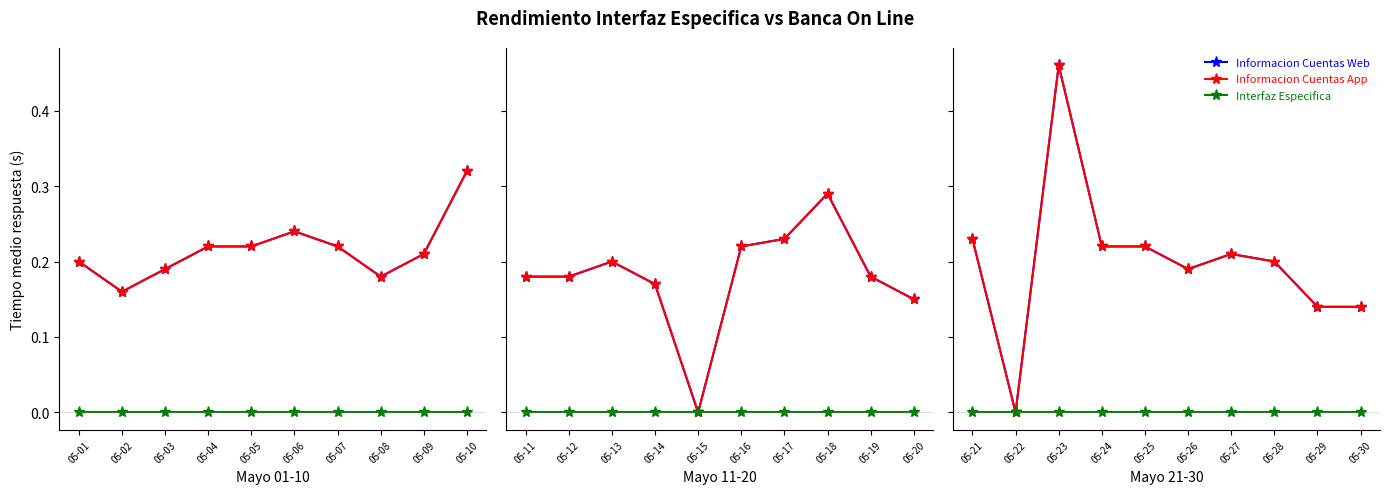

Is this an area chart (filled region under the line)?

No